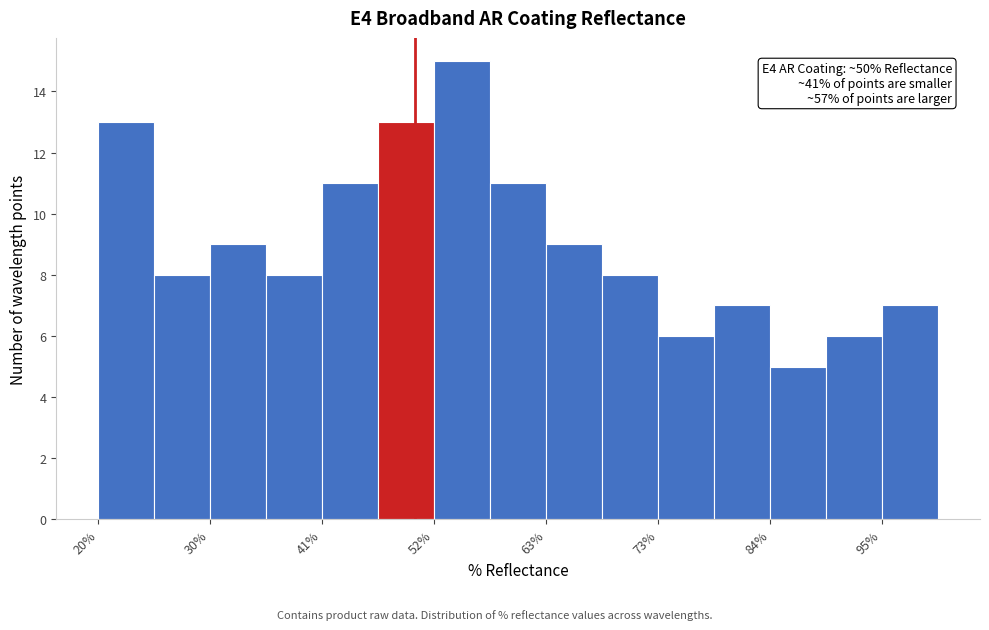

Read against the x-axis, roughly where is the centre of the tallest bar?

54